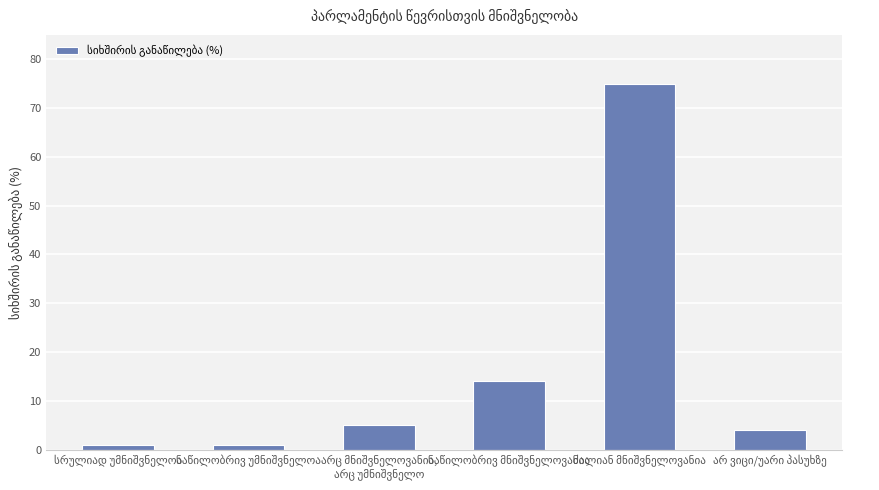

What is the maximum value shown in the chart?

75